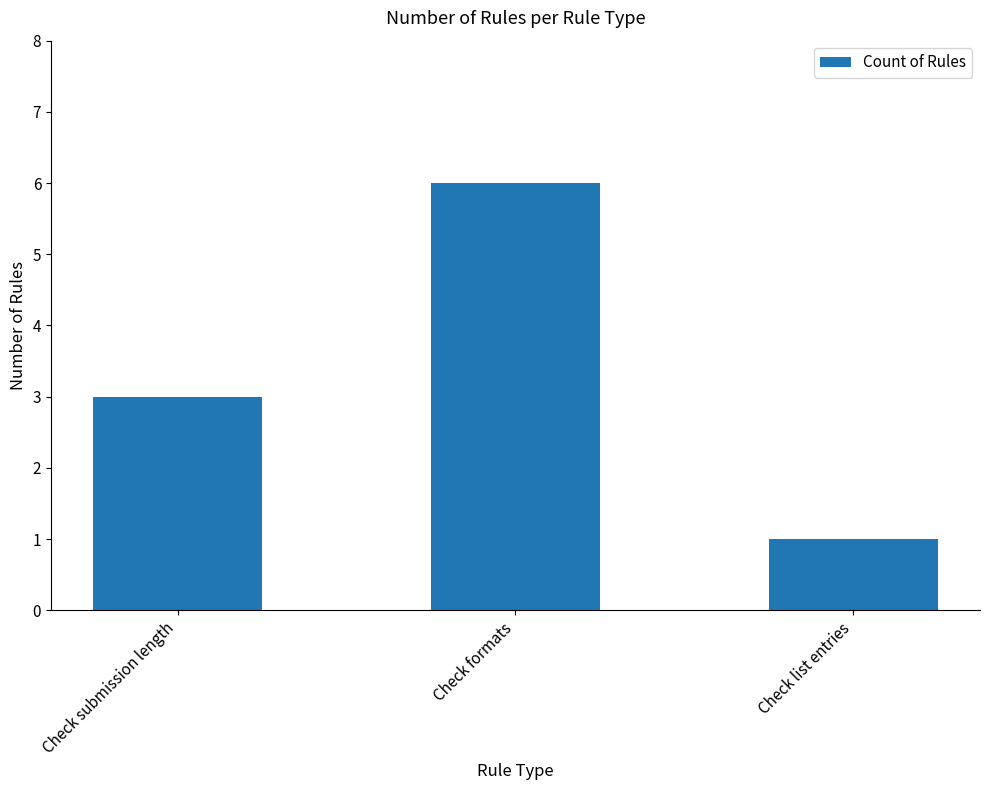

What is the sum of all values?

10